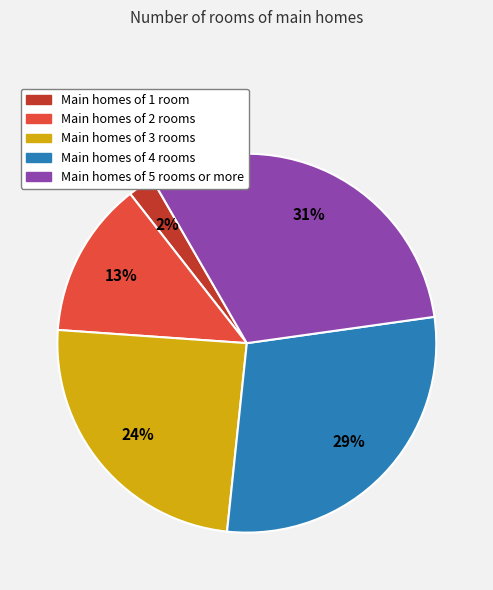

To the nearest percent, what is the difference between the largest and smallest slice percentages?

29%